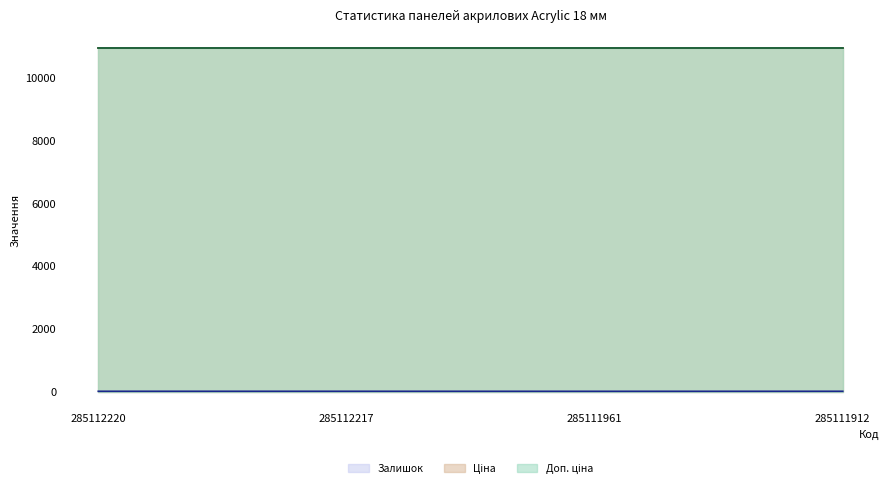

The Доп. ціна series shows 14249.5 at 285111912. True or false?

False